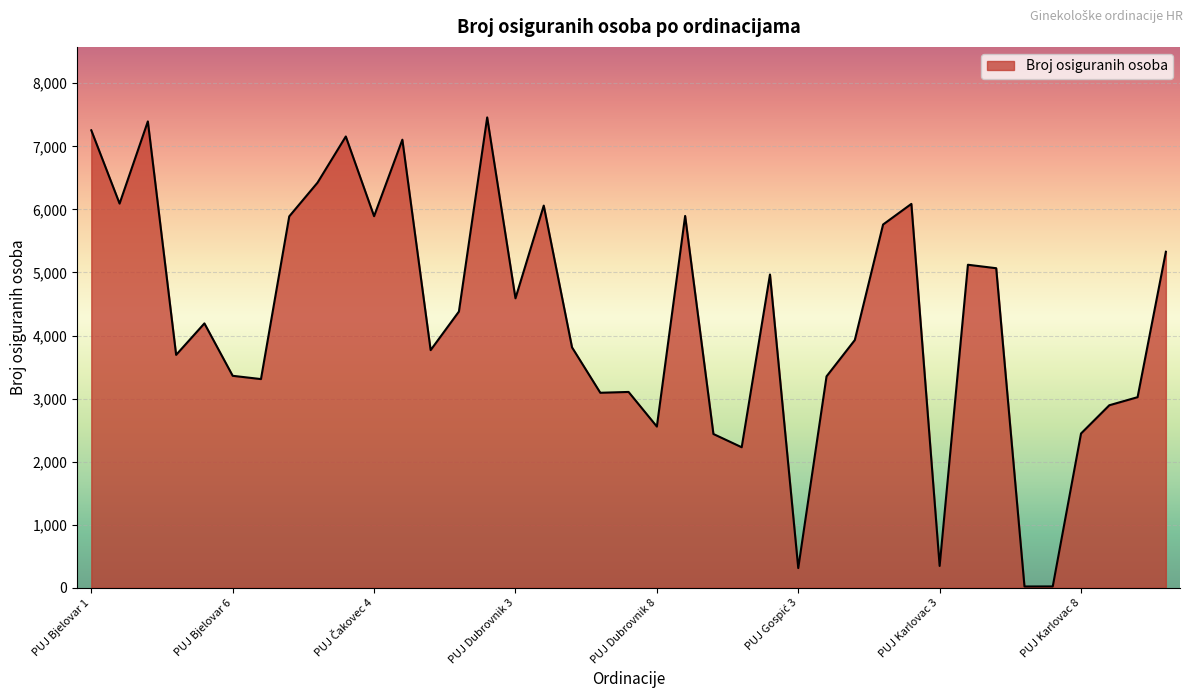

What is the greatest value displayed?

7458